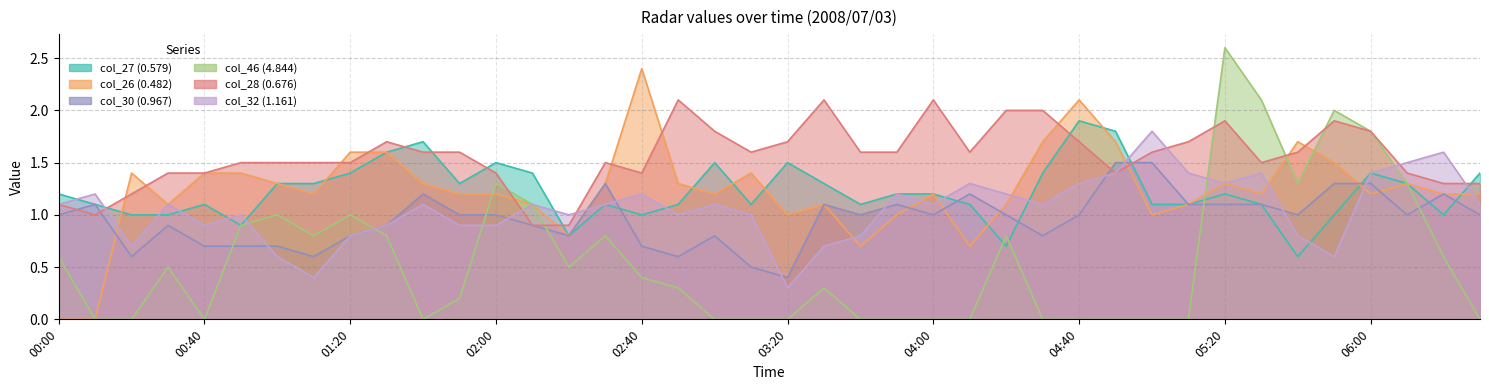

Which series has the largest range (max minus min)?

col_46 (4.844)